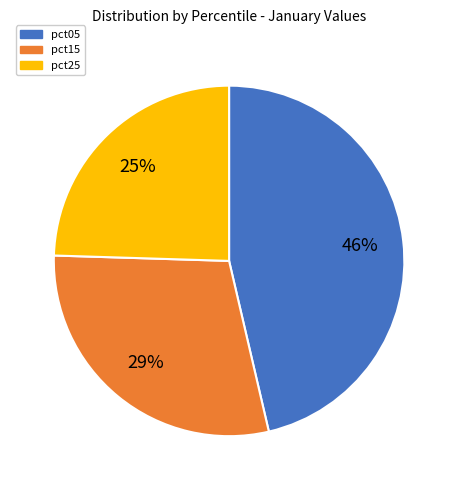

Count the number of slices in the pie.

3